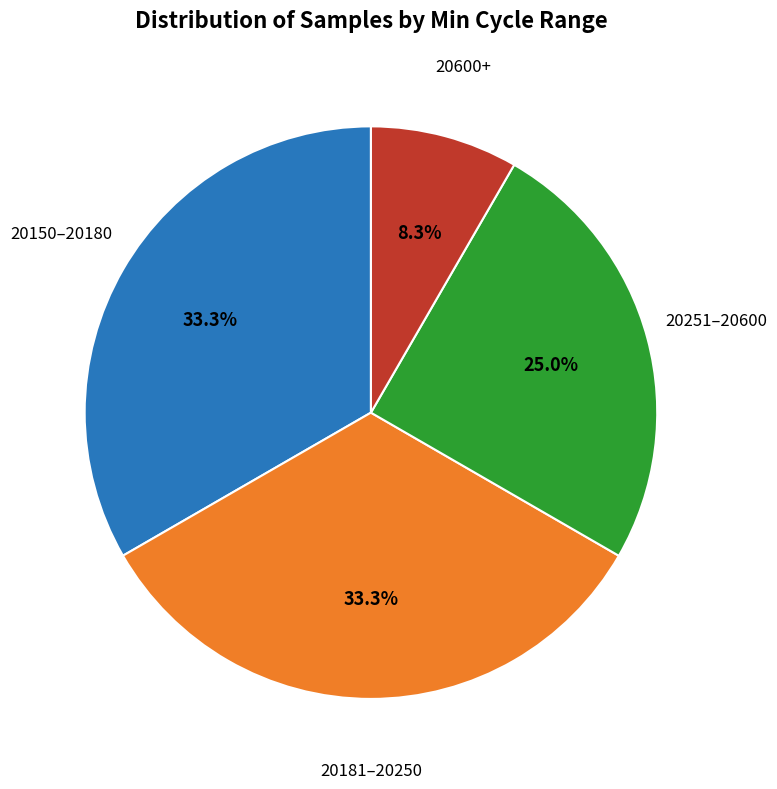

Combined, do 20150–20180 and 20181–20250 account for over 50%?

Yes